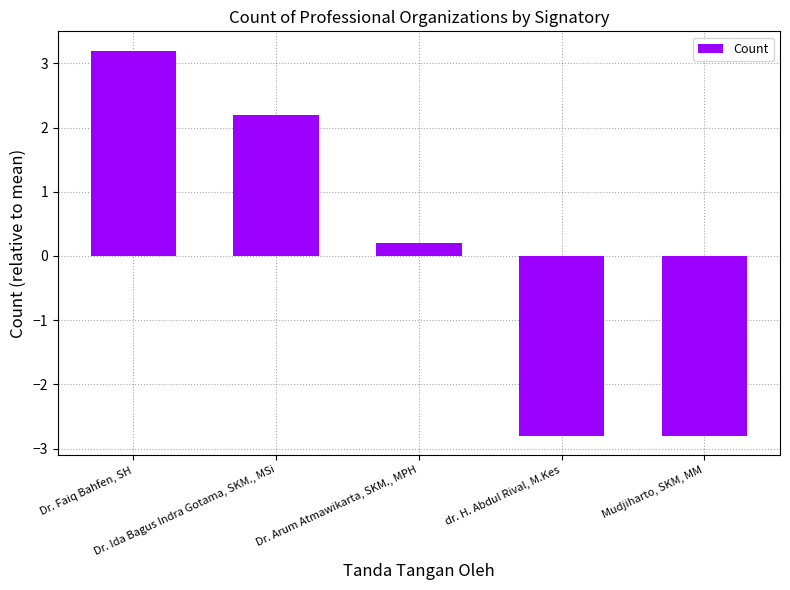

What value does the data have at dr. H. Abdul Rival, M.Kes?

-2.8